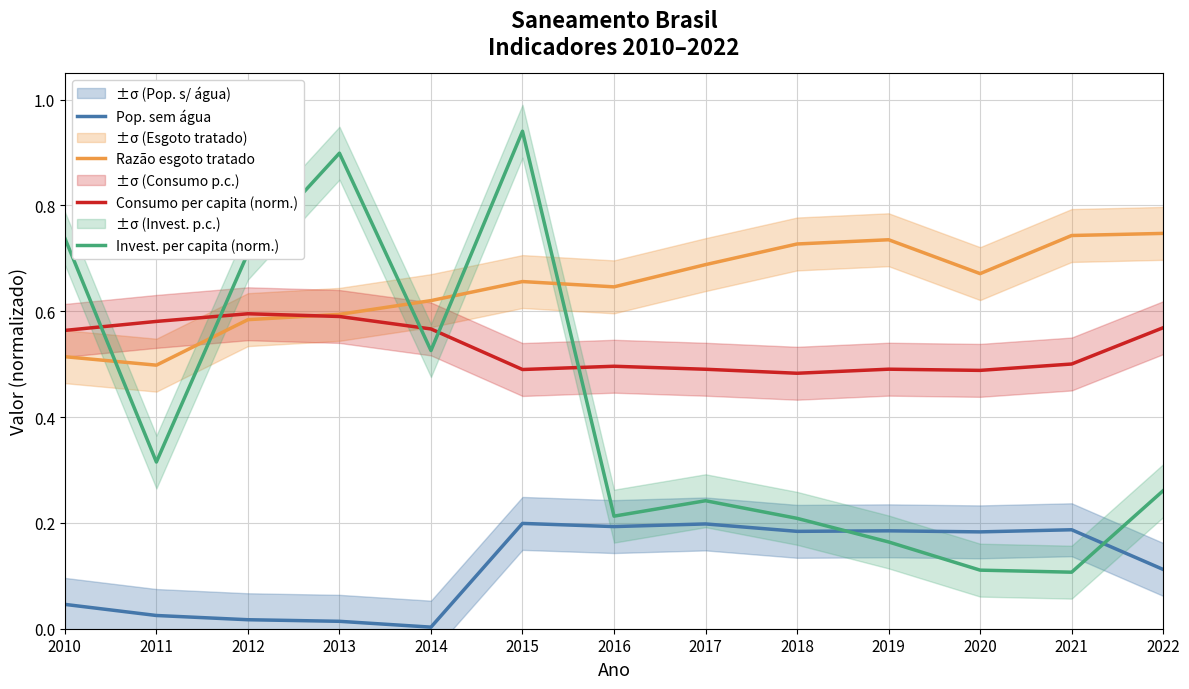

Which category has the lowest value in the Razão esgoto tratado series?

2011